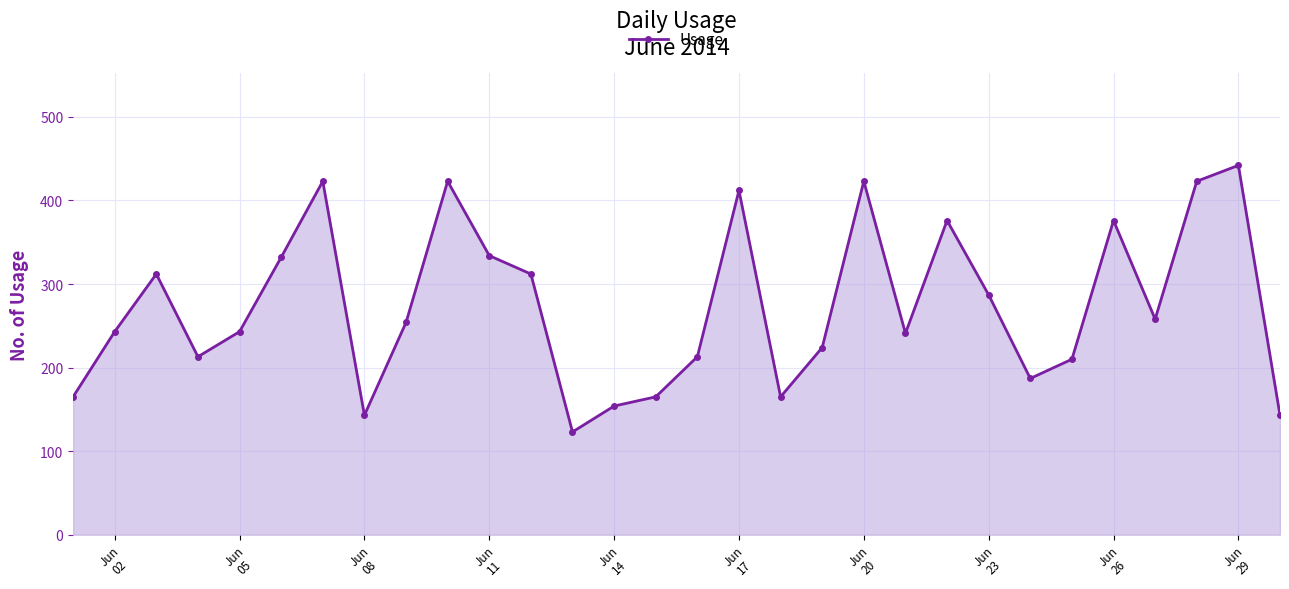

How many distinct data groups are displayed?

1